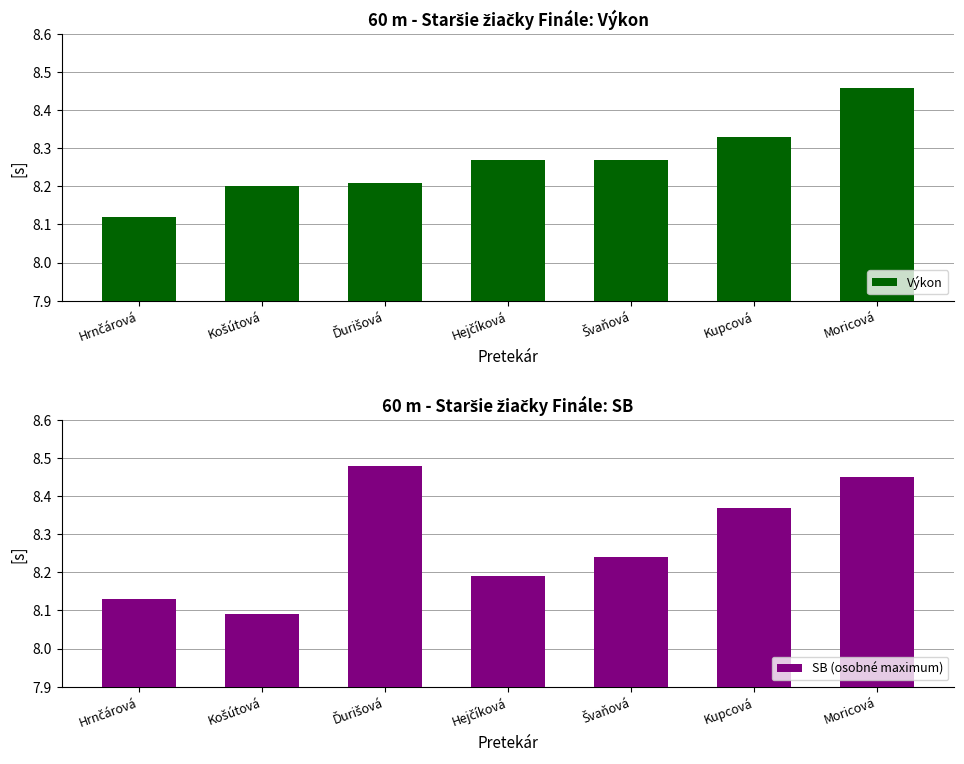

What is the difference between the Výkon values at Kupcová and Hrnčárová?

0.2